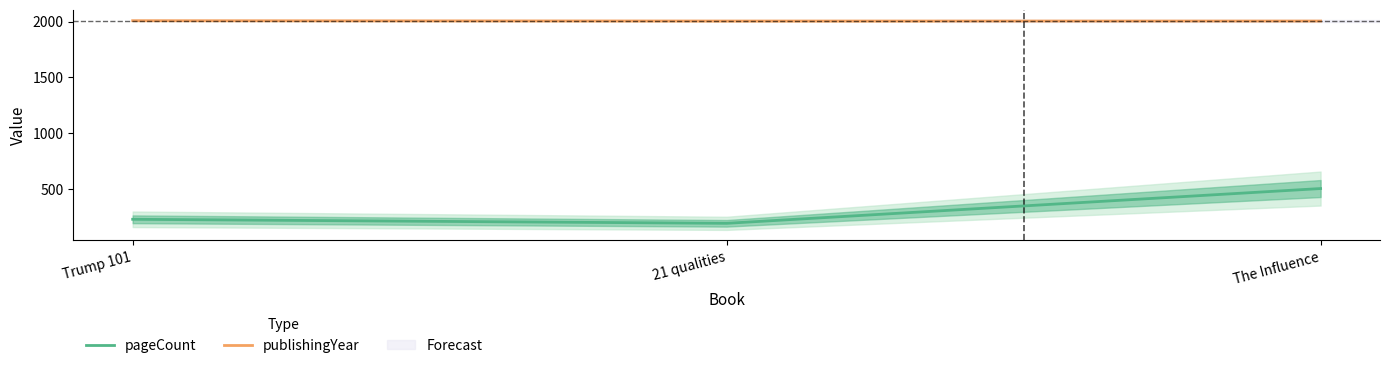

What is the label of the 1st point from the right?

The Influence